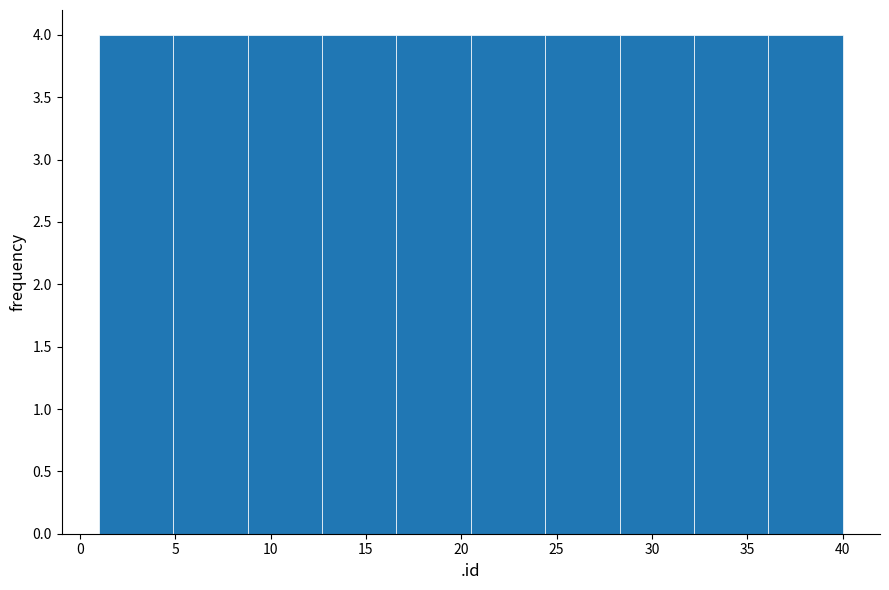

How tall is the bar that spans 8.8 to 12.7 on the x-axis? Neither the bar edges nor the heights are printed on the chart, so give them approximately, as read against the axes.

4